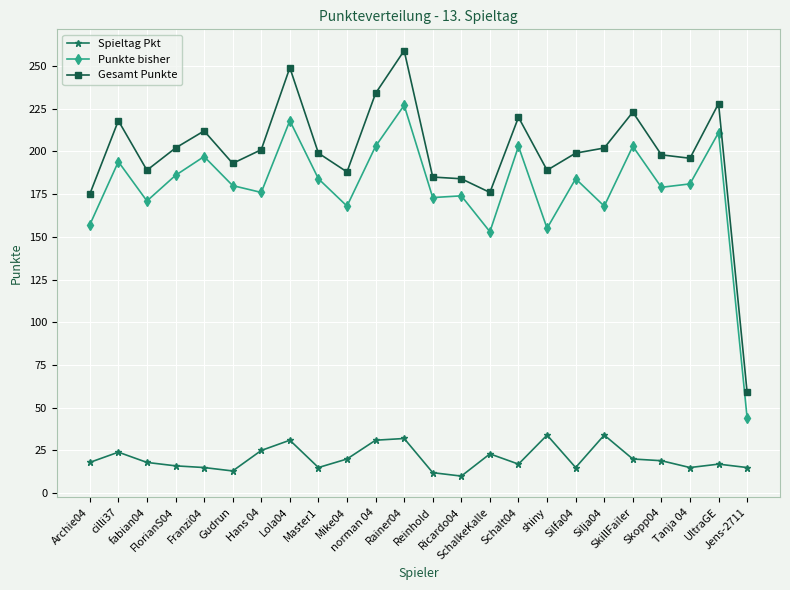

What position from the right is Reinhold?

12